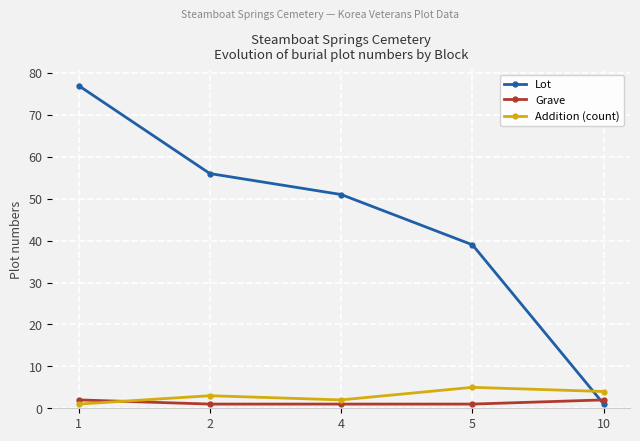

Reading left to right, extract all data points from this chart.

Lot: 1=77	2=56	4=51	5=39	10=1
Grave: 1=2	2=1	4=1	5=1	10=2
Addition (count): 1=1	2=3	4=2	5=5	10=4